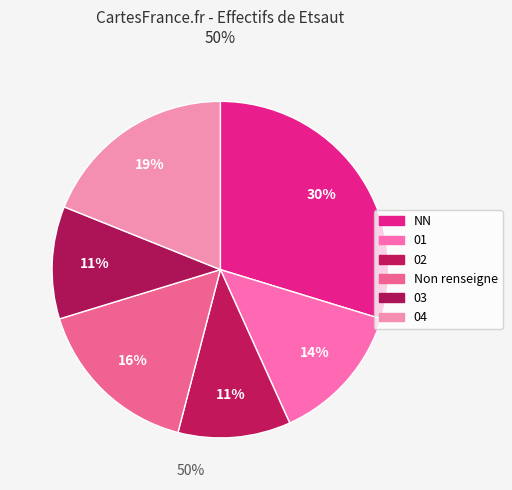

Count the number of slices in the pie.

6